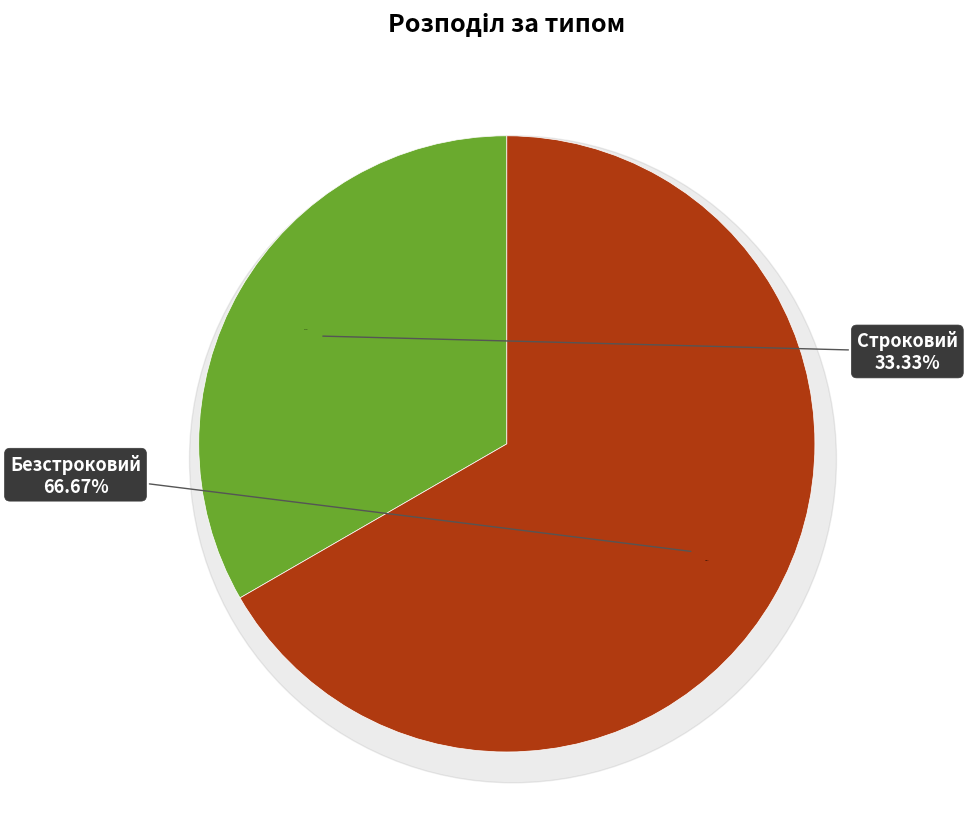

To the nearest percent, what is the difference between the largest and smallest slice percentages?

33%